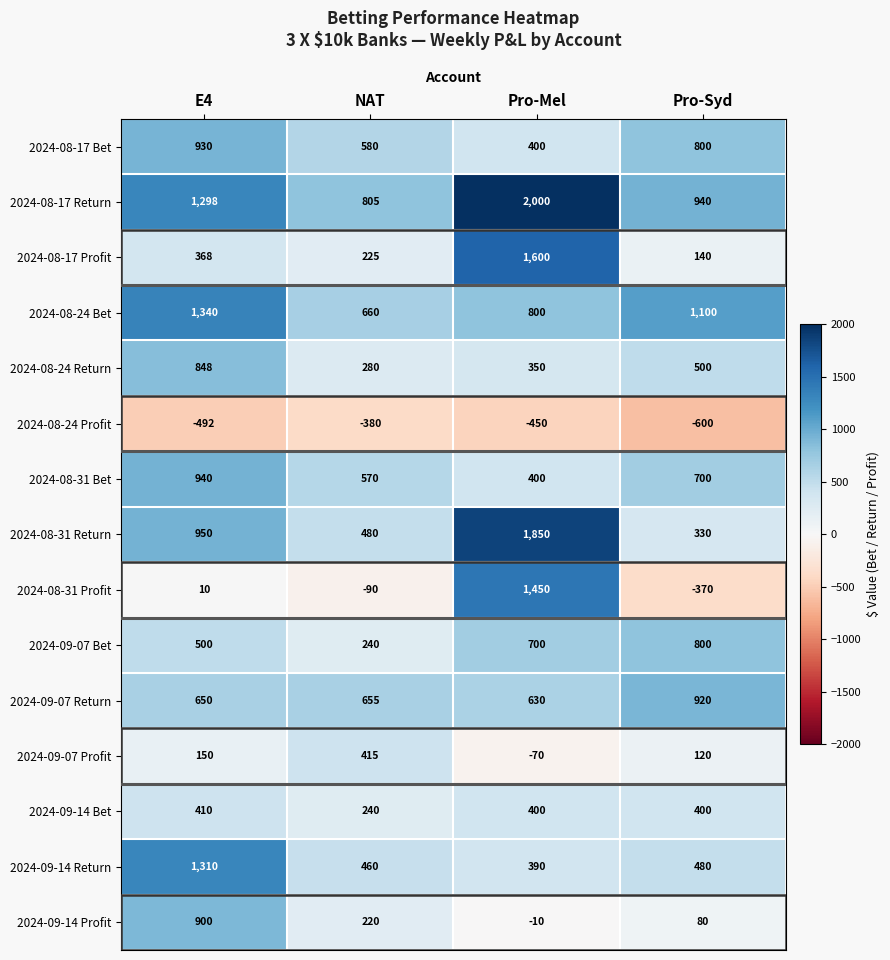

What is the highest value of the 2024-09-07 Bet series?

800